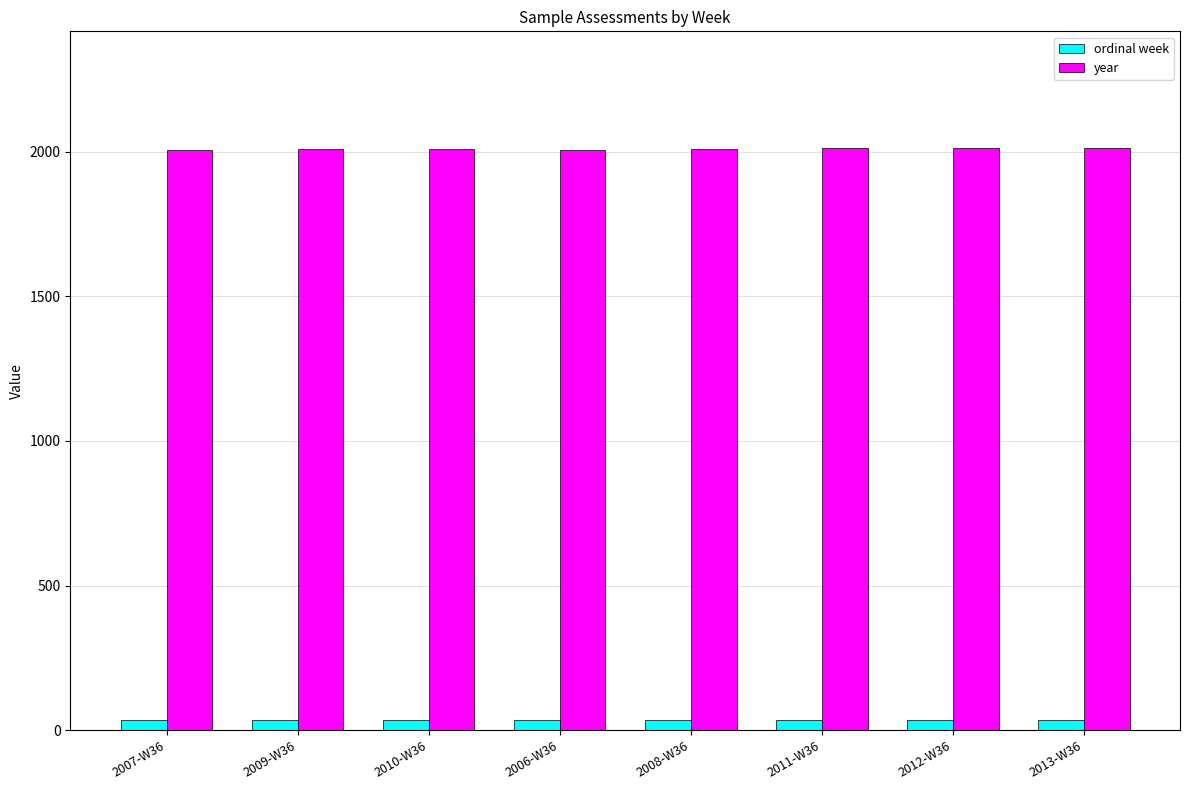

What is the maximum value for year?

2013